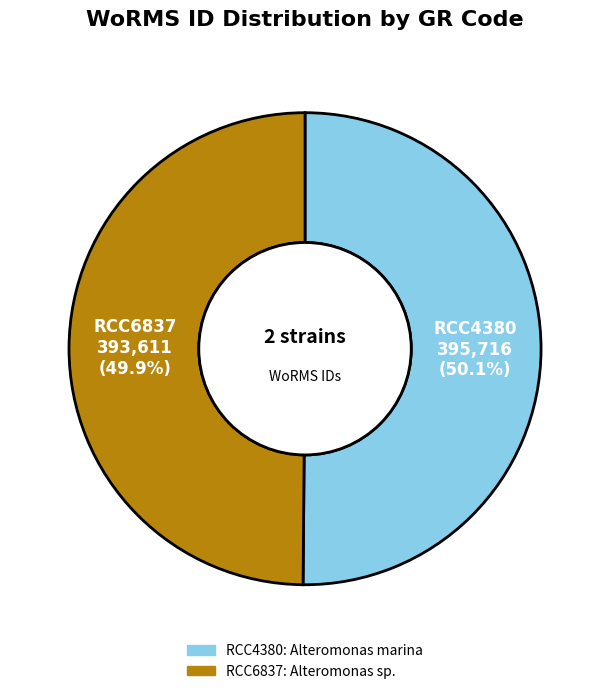

How much of the chart is everything except RCC6837?

50.1%